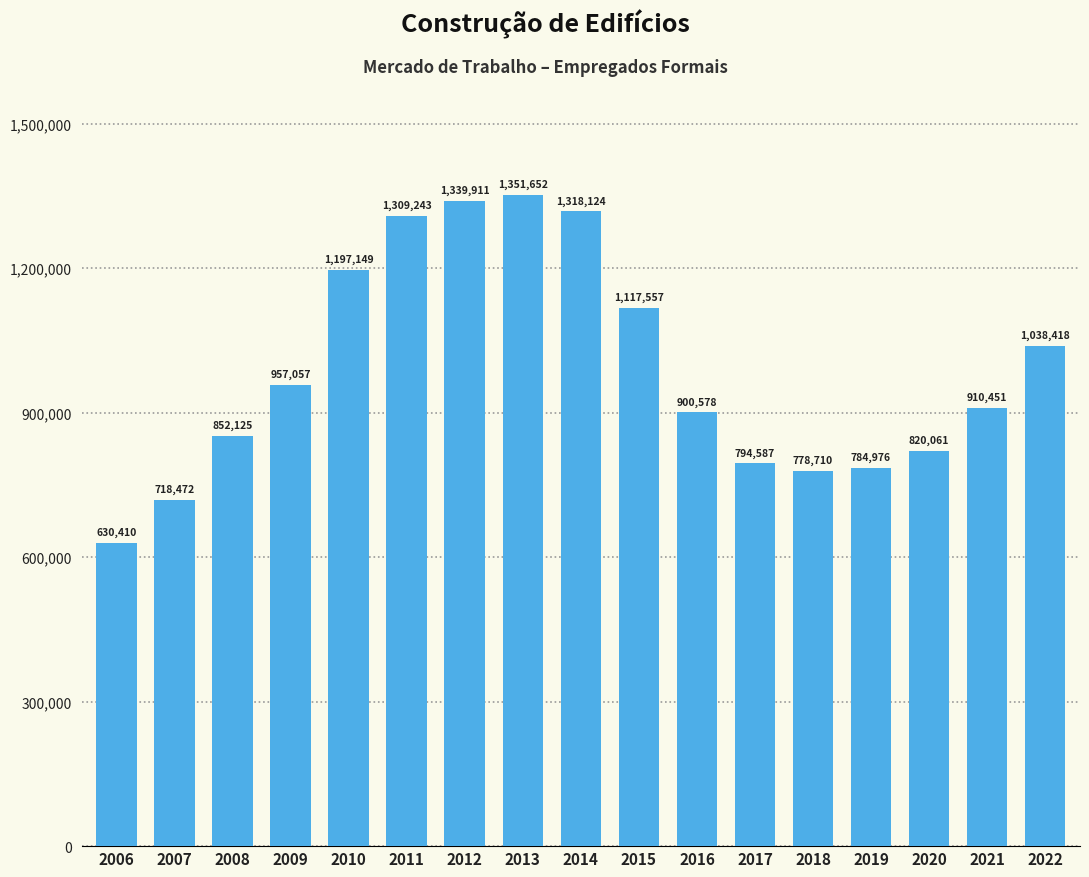

How many bars are there in total?

17